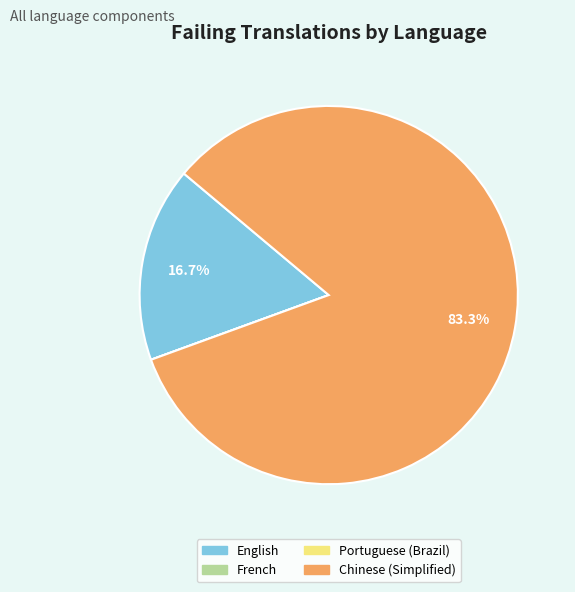

To the nearest percent, what percentage of the pie is English?

17%